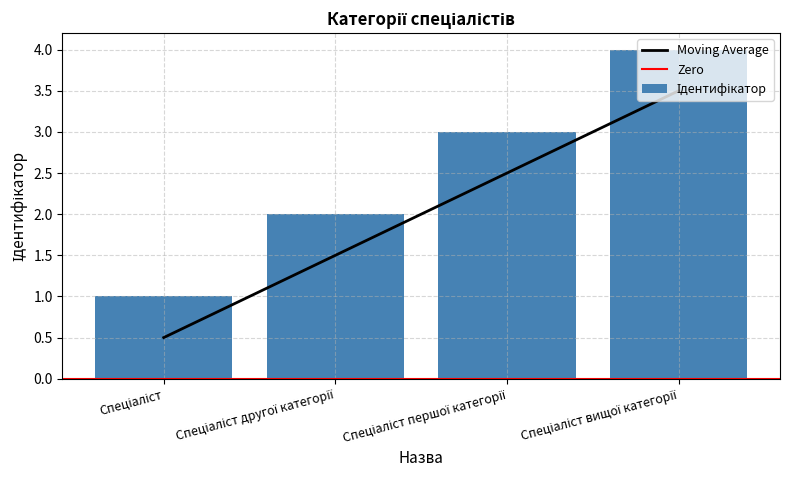

True or false: the data shows 3.5 at Спеціаліст вищої категорії.

True